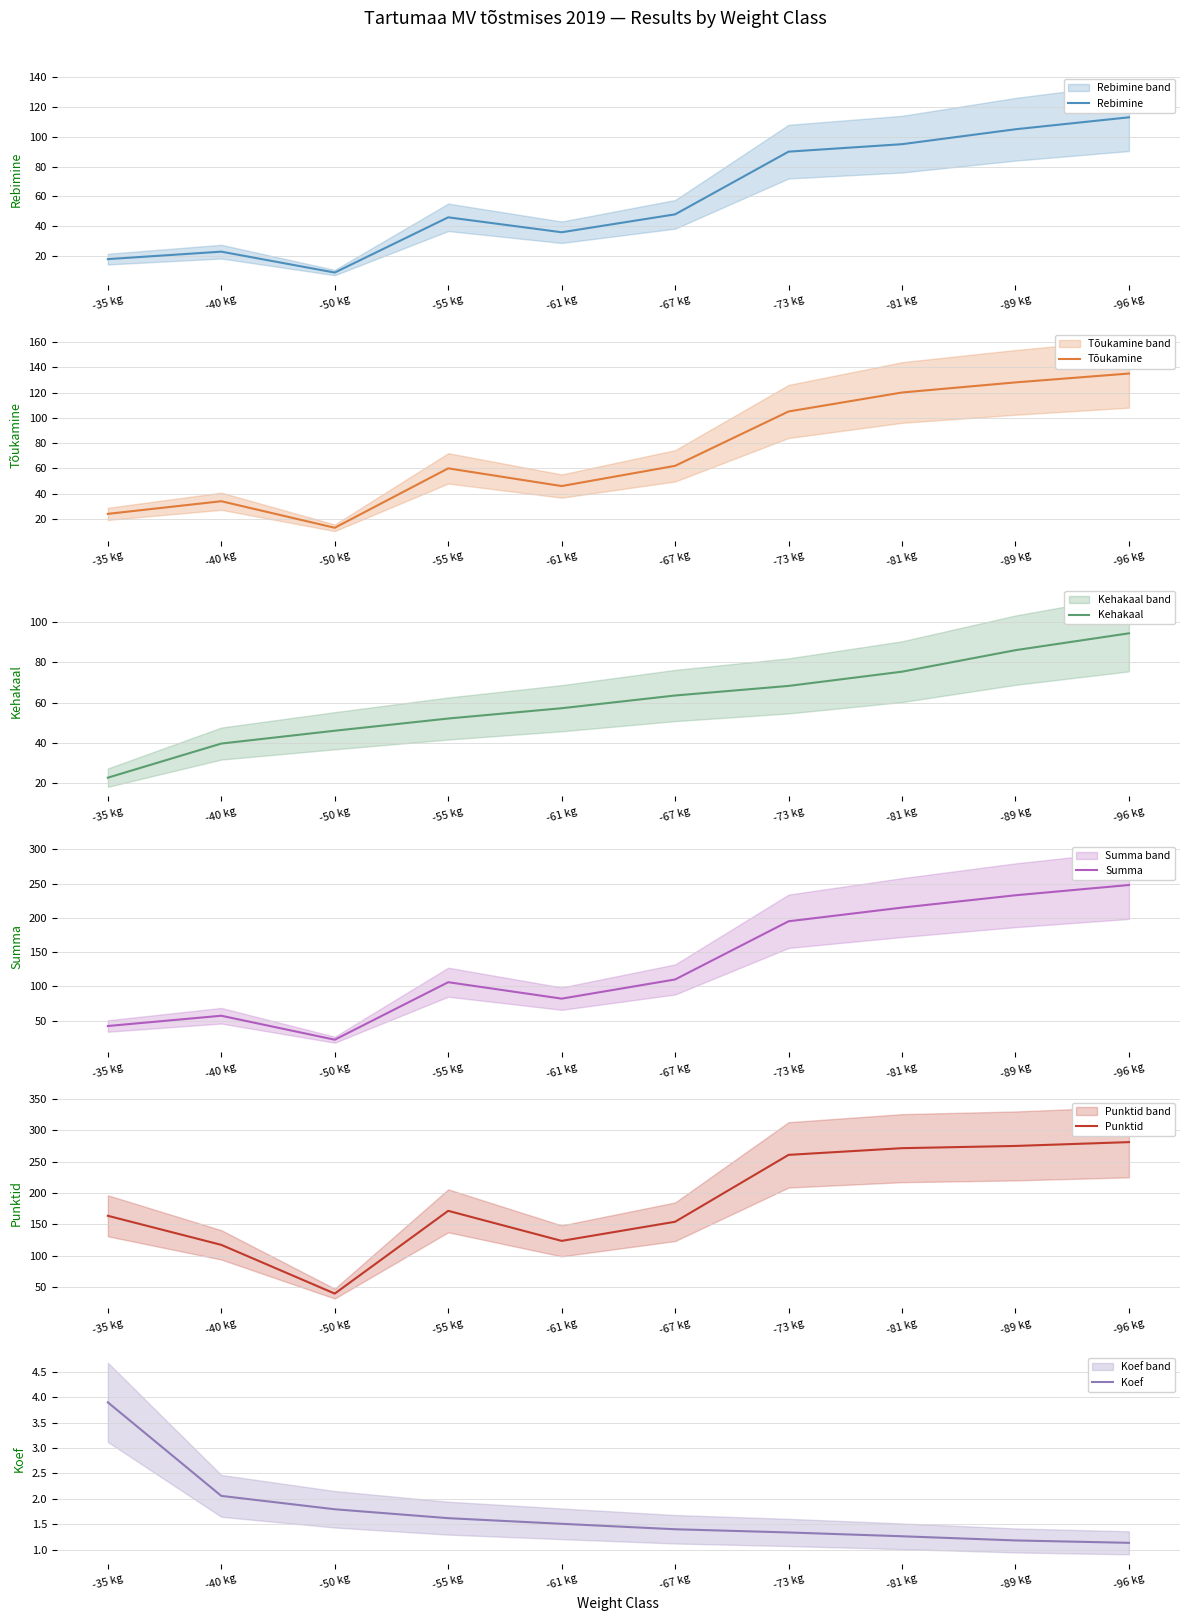

Rank the series at -89 kg from lowest to highest value.

Koef, Kehakaal, Rebimine, Tõukamine, Summa, Punktid